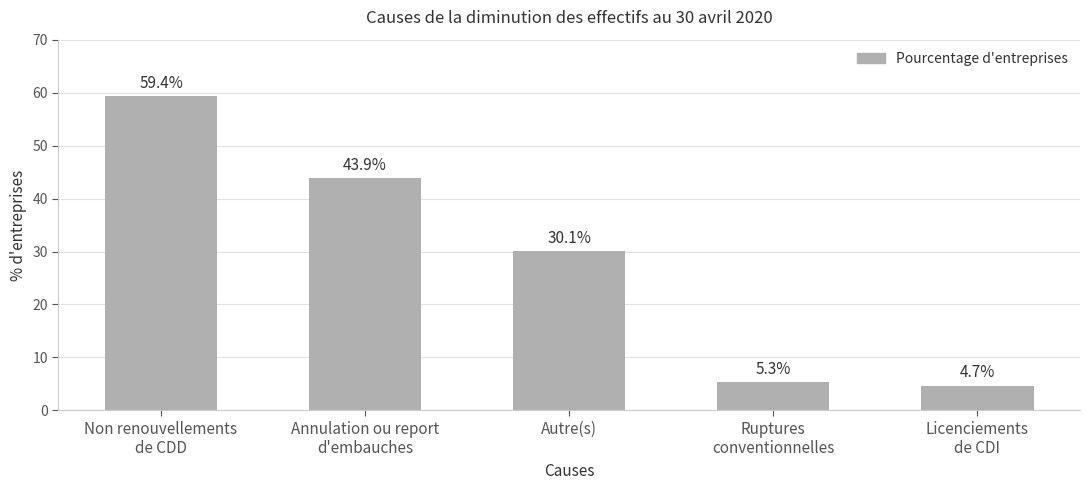

What is the sum of the values at Ruptures
conventionnelles and Annulation ou report
d'embauches?

49.2